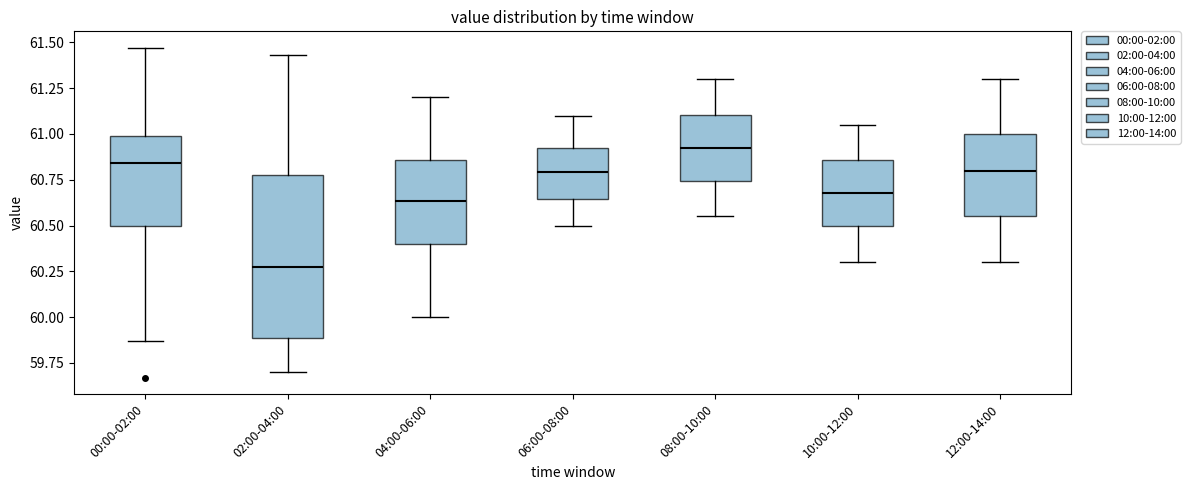

Reading left to right, transcribe this box plot: for each box, give where its median line is, the range the box spans, and where its two whiskers end, as read against the y-axis. The values are not printed on the chart, so give them approximately, as read against the axis.

00:00-02:00: median 60.85, box 60.50 to 61.00, whiskers 59.85 to 61.45
02:00-04:00: median 60.30, box 59.90 to 60.80, whiskers 59.70 to 61.45
04:00-06:00: median 60.65, box 60.40 to 60.85, whiskers 60.00 to 61.20
06:00-08:00: median 60.80, box 60.65 to 60.95, whiskers 60.50 to 61.10
08:00-10:00: median 60.95, box 60.75 to 61.10, whiskers 60.55 to 61.30
10:00-12:00: median 60.70, box 60.50 to 60.85, whiskers 60.30 to 61.05
12:00-14:00: median 60.80, box 60.55 to 61.00, whiskers 60.30 to 61.30